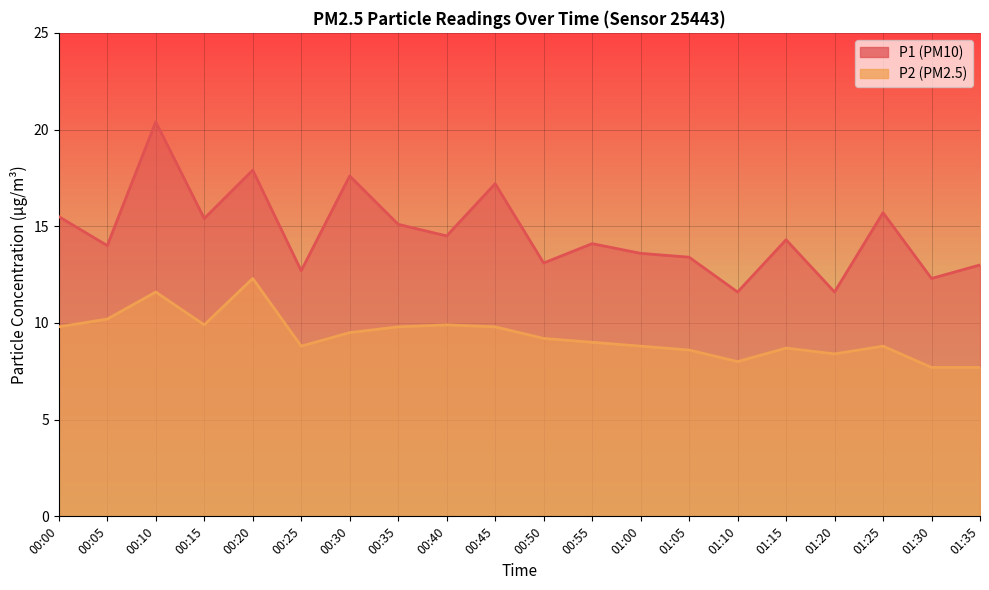

At which category does P2 reach its first local valley?

00:15